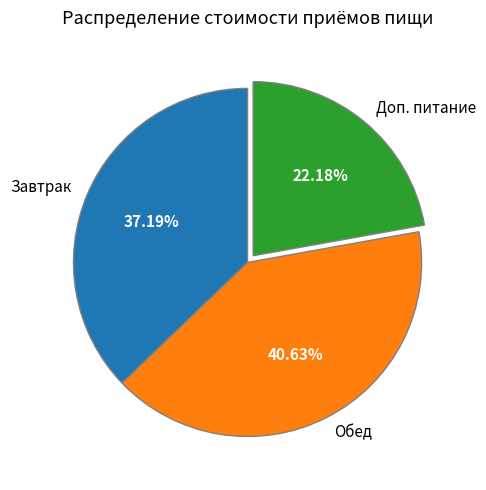

Rank the categories by value from lowest to highest.

Доп. питание, Завтрак, Обед